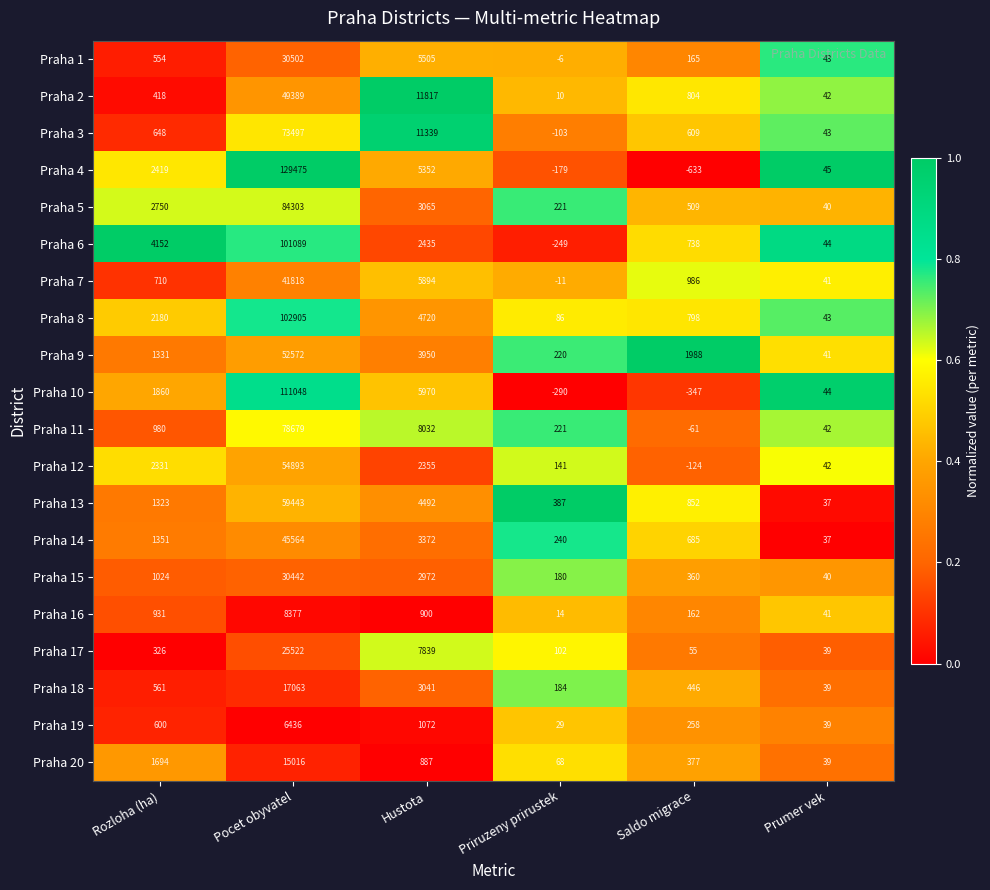

What is the sum of all Praha 4 values?

136479